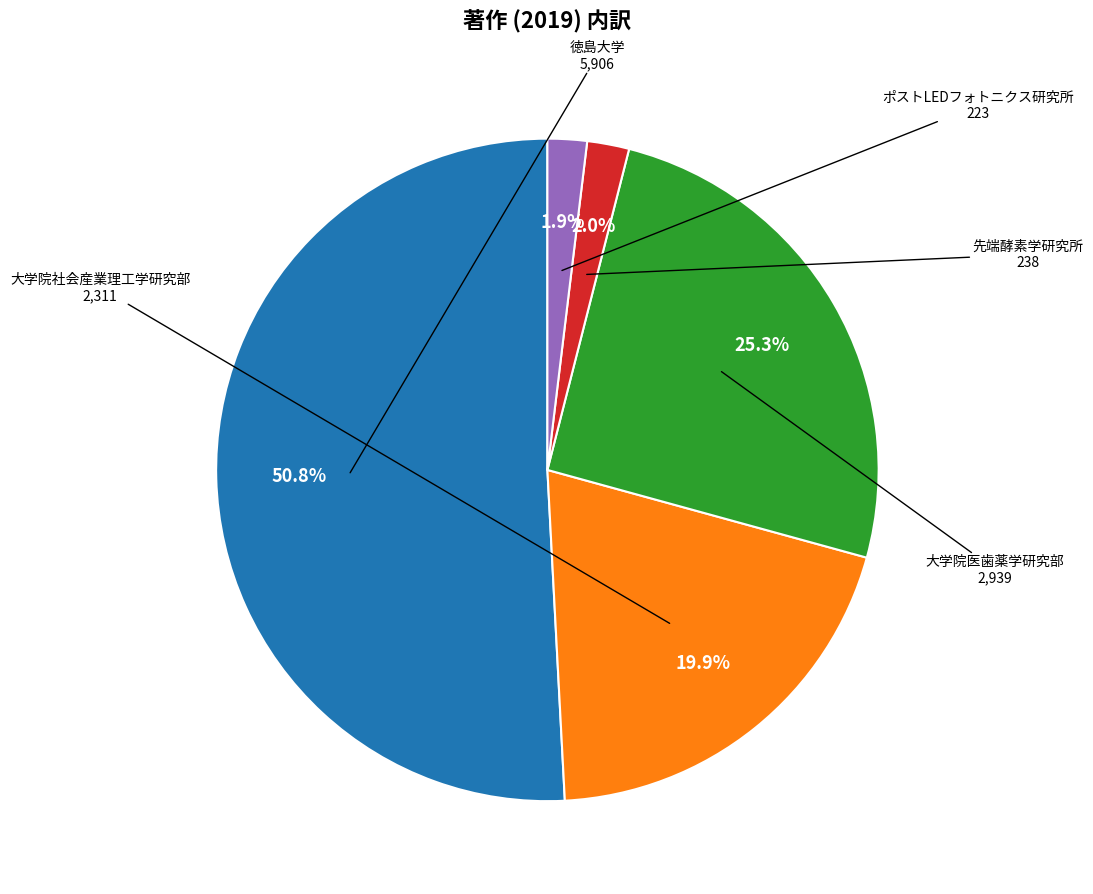

Does any single category account for the majority?

Yes